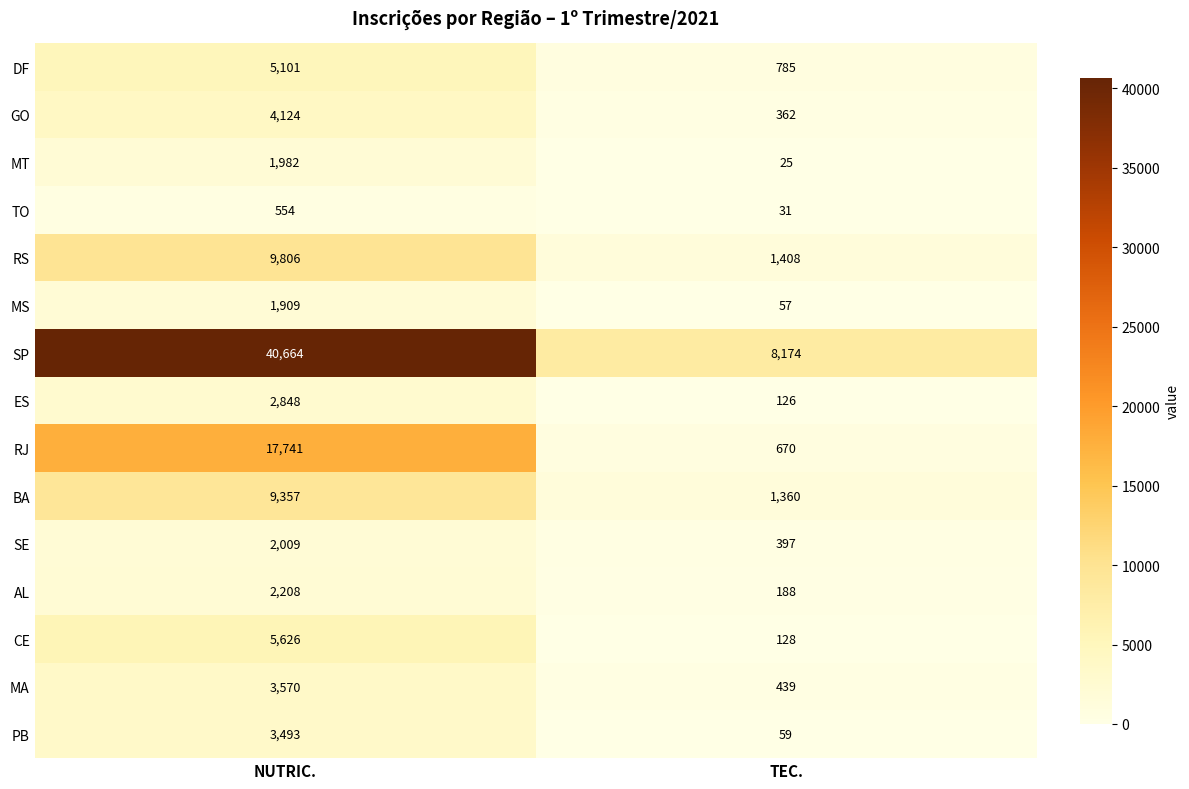

Which series has the largest total across all categories?

SP